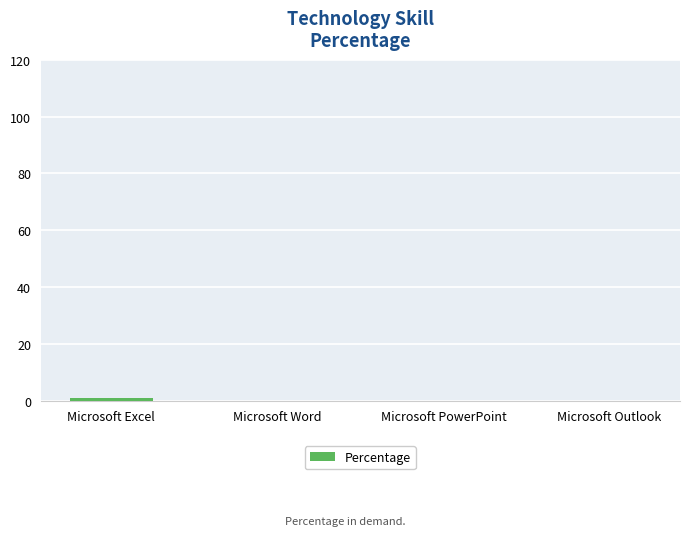

What is the sum of all values?

1